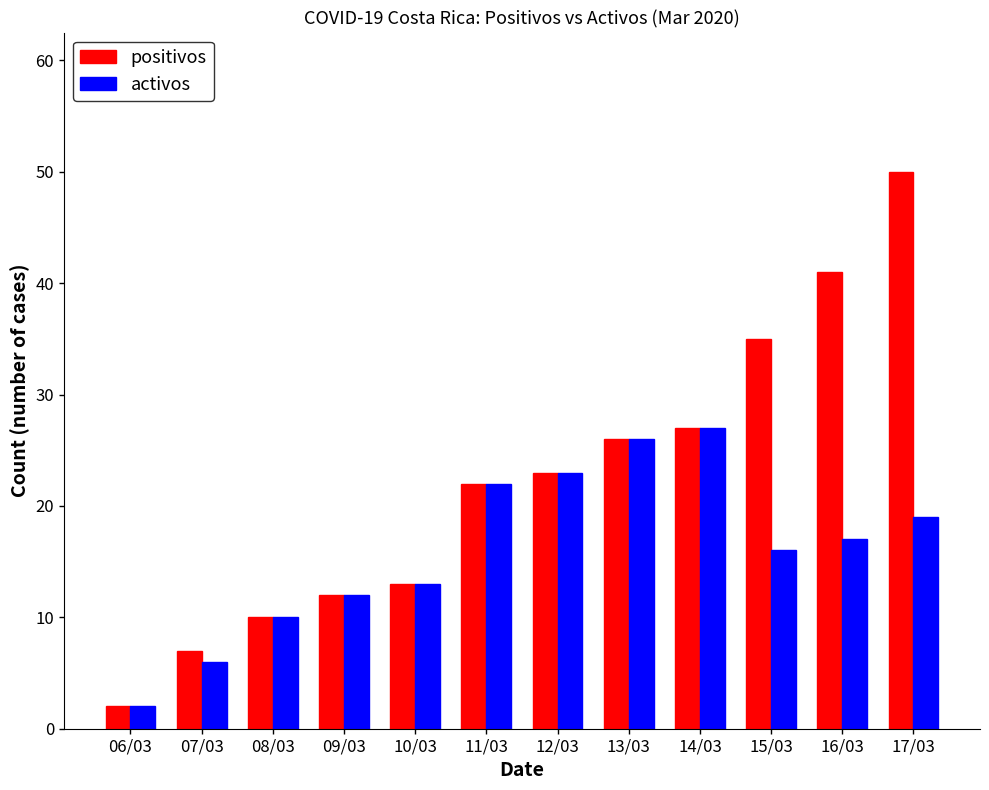

At which category is the sum across all series the highest?

17/03